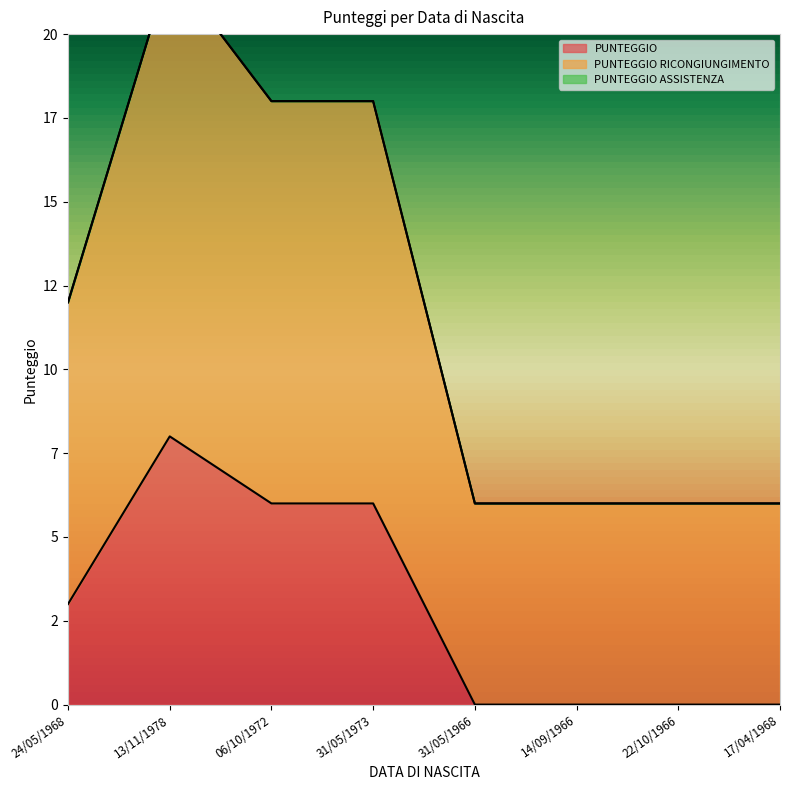

True or false: PUNTEGGIO and PUNTEGGIO RICONGIUNGIMENTO intersect in this chart.

False